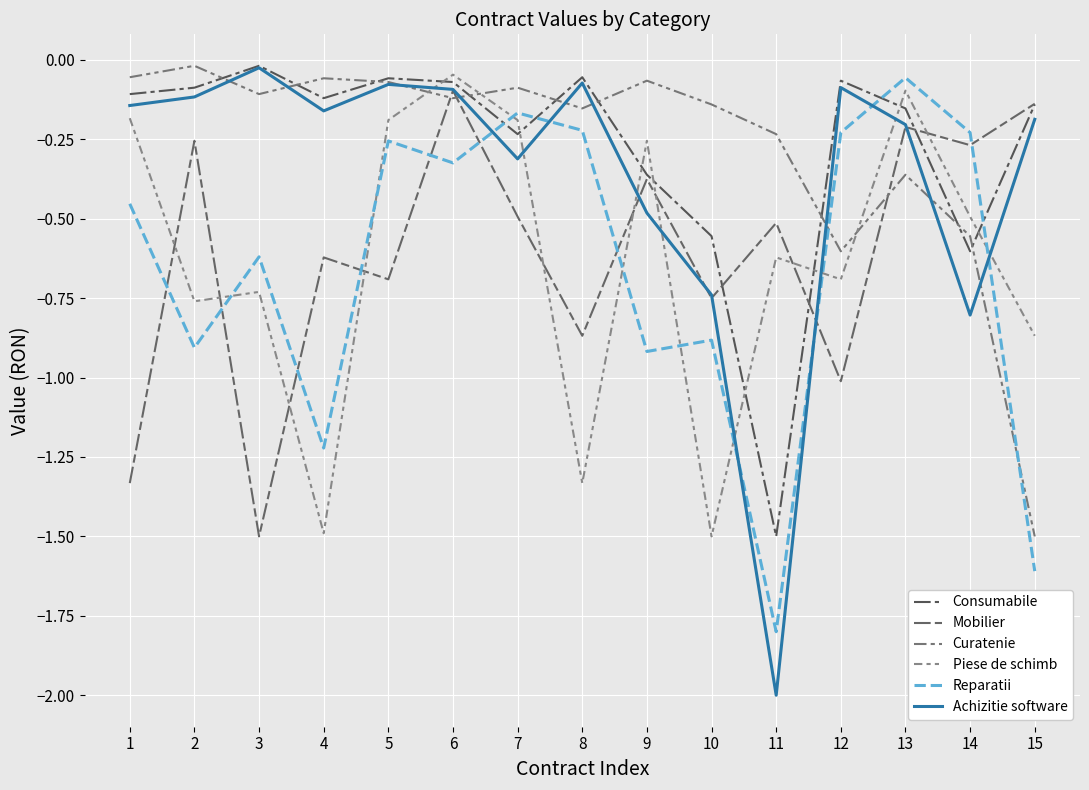

How many interior local valleys does the Reparatii series have?

5